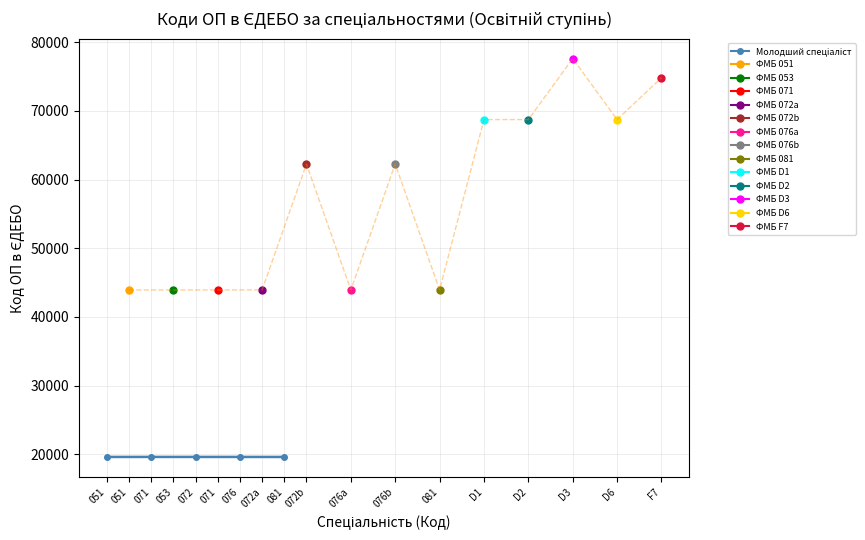

What is the sum of all values?

98045